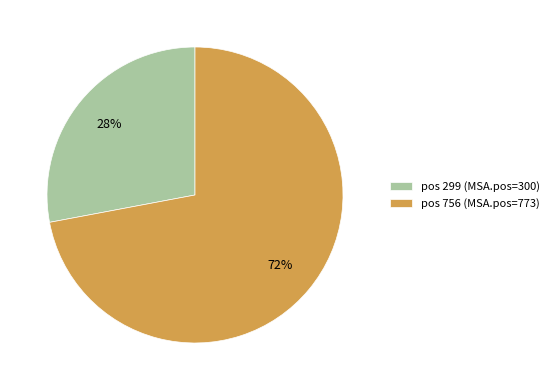

Do pos 299 (MSA.pos=300) and pos 756 (MSA.pos=773) together represent more than half of the pie?

Yes